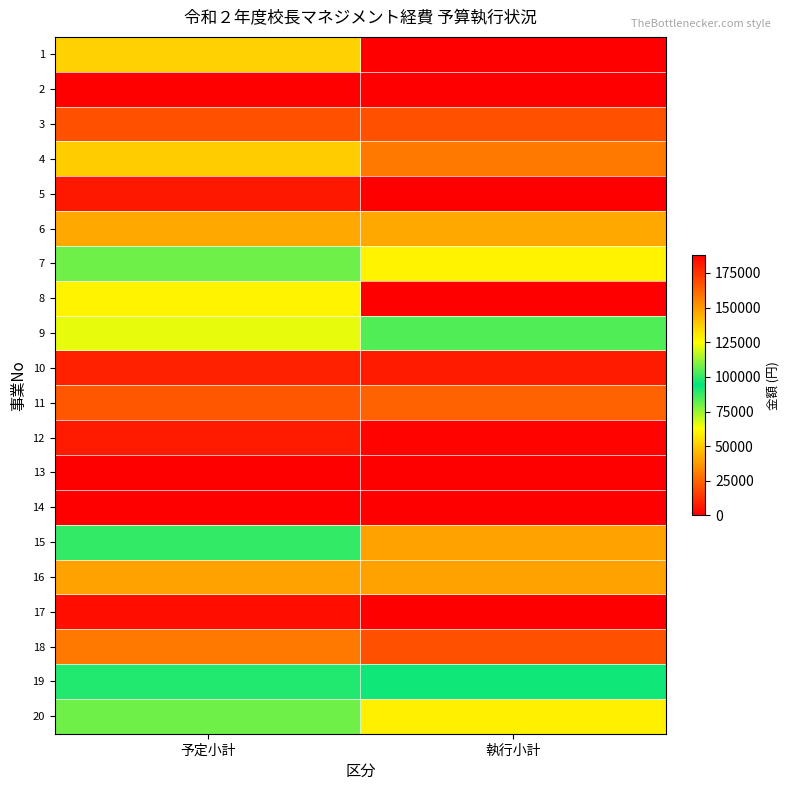

What is the total value across all series at 予定小計?

945000